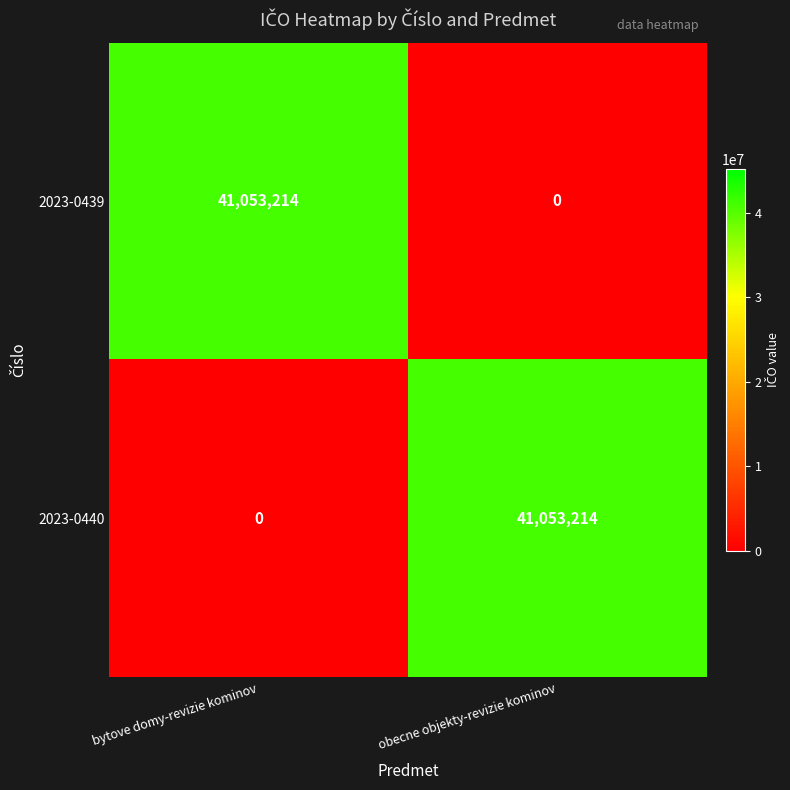

List the labels in order of 2023-0440 value, largest first.

obecne objekty-revizie kominov, bytove domy-revizie kominov